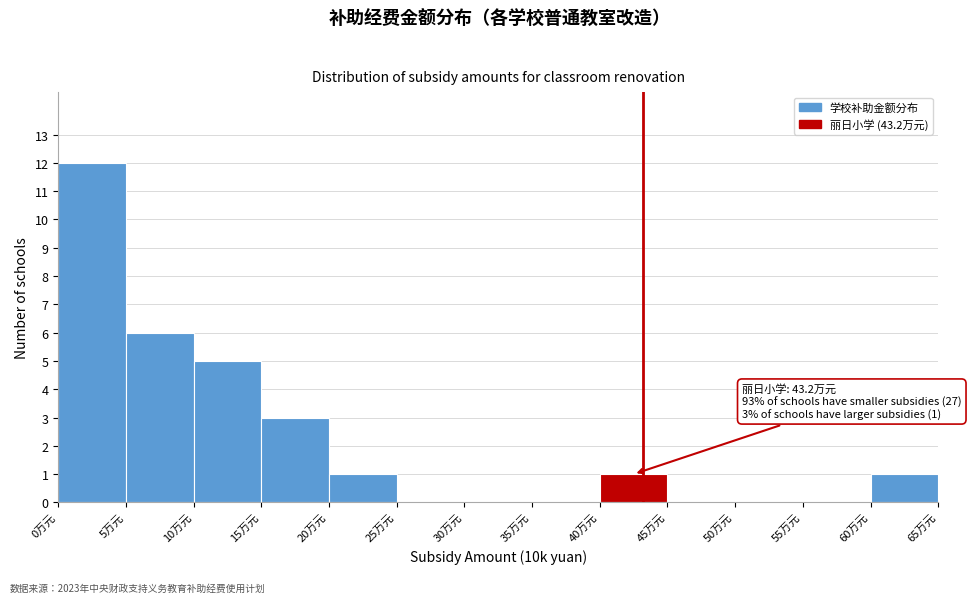

Which range on the x-axis has the tallest bar?

0 to 5